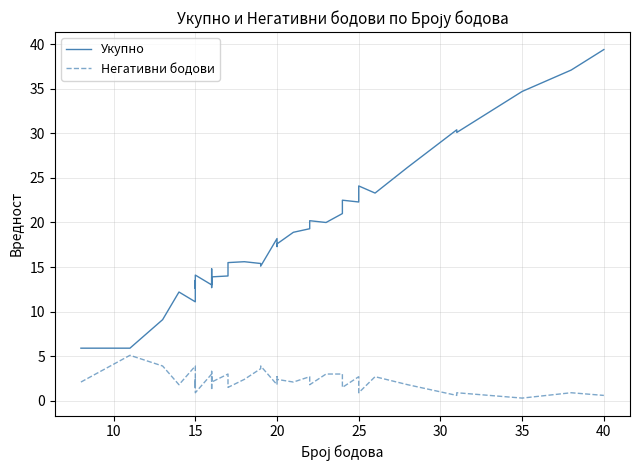

The Негативни бодови series shows 1.9 at 29. True or false?

False